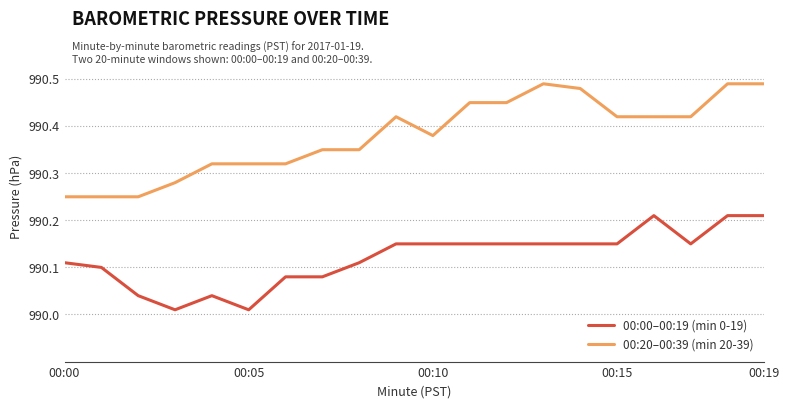

Which series has the largest total across all categories?

00:20–00:39 (min 20-39)